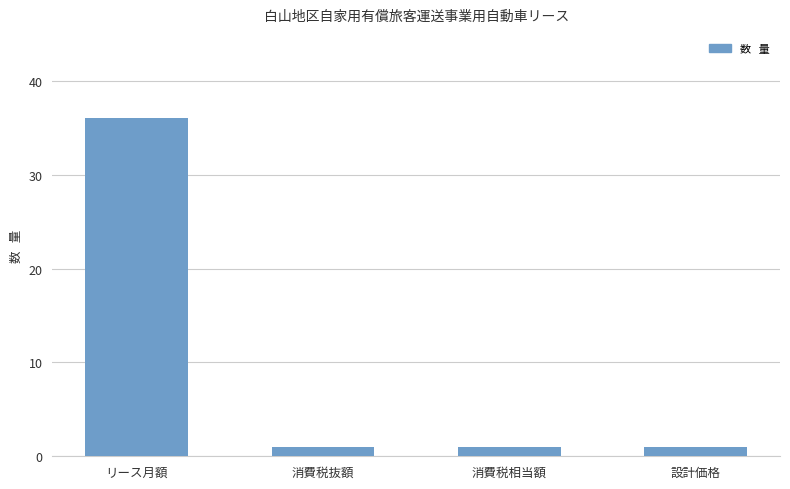

How many data points does each series have?

4